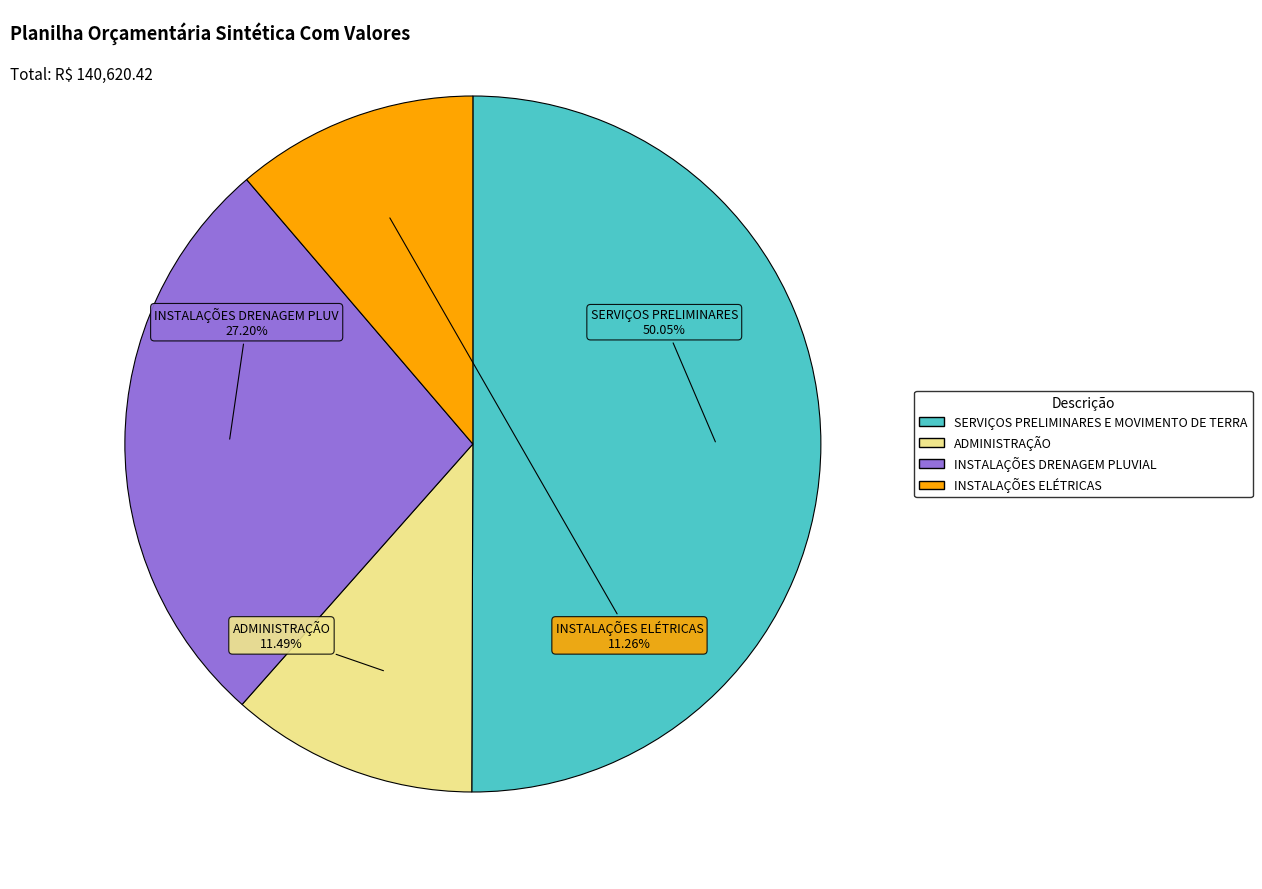

How many segments does this pie chart have?

4